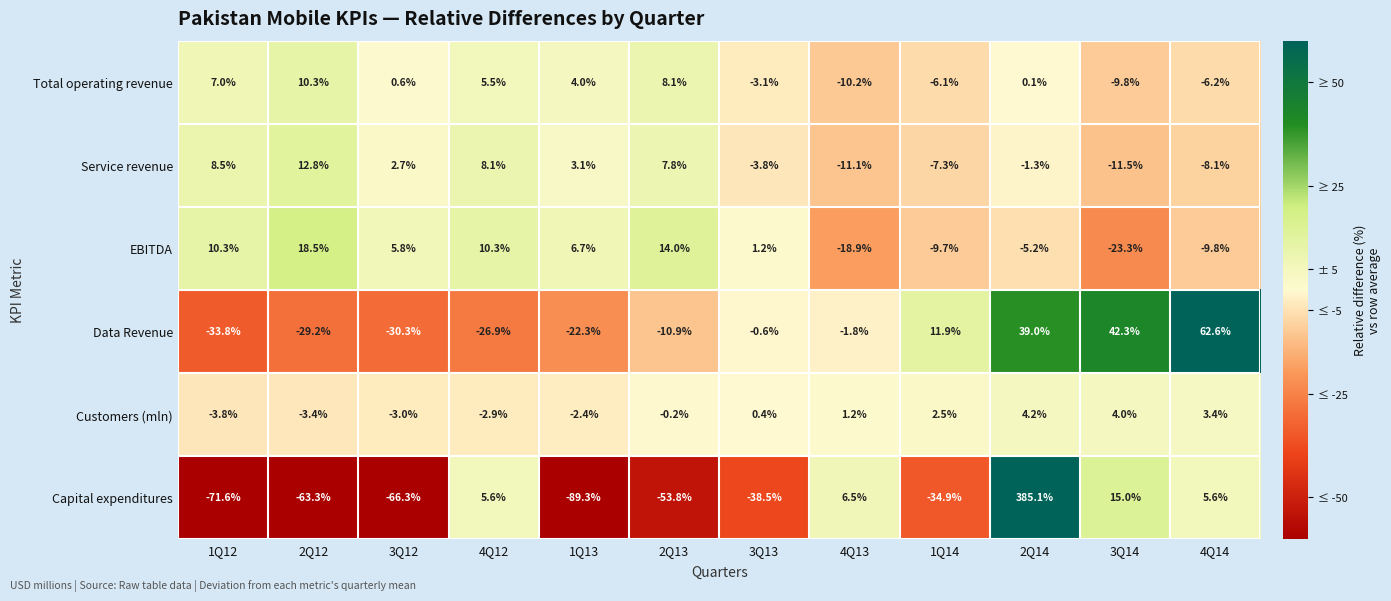

True or false: Service revenue has a value of -4.3 at 4Q14.

False